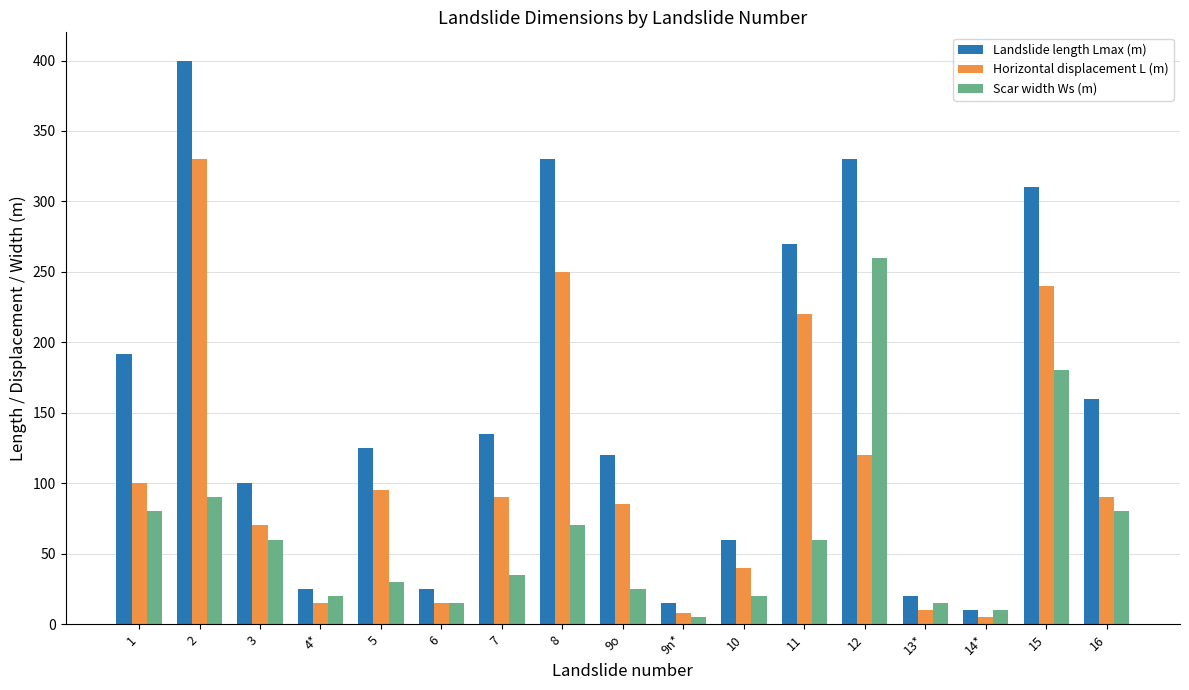

What is the difference between the highest and lowest values at 8?

260